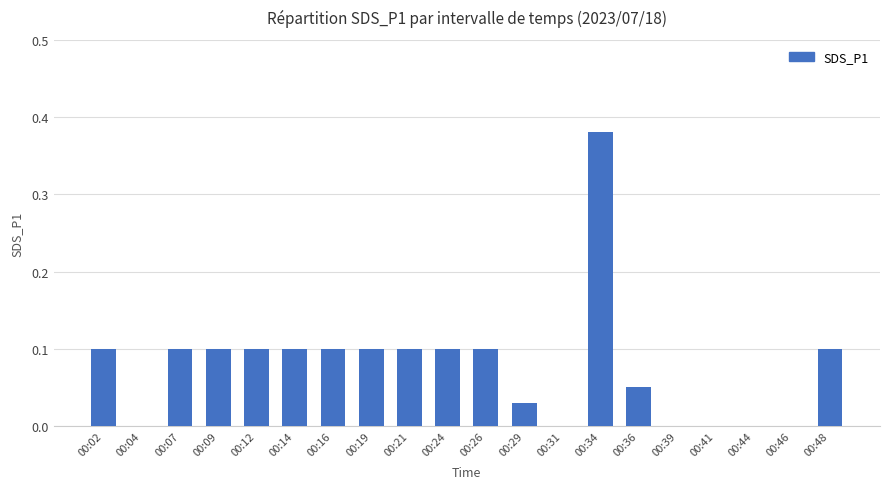

What is the sum of all values?

1.6